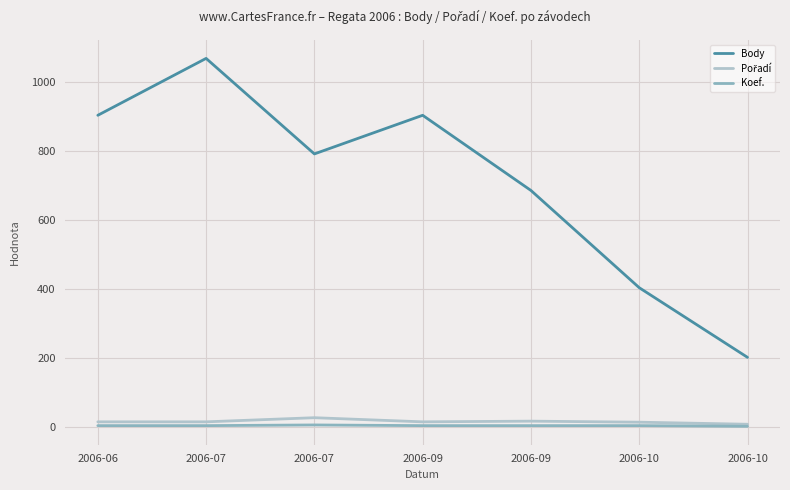

Reading left to right, extract all data points from this chart.

Body: 2006-06=904	2006-07=1069	2006-07=792	2006-09=904	2006-09=686	2006-10=404	2006-10=202
Pořadí: 2006-06=15	2006-07=15	2006-07=27	2006-09=15	2006-09=17	2006-10=14	2006-10=8
Koef.: 2006-06=4	2006-07=4	2006-07=6	2006-09=4	2006-09=4	2006-10=4	2006-10=2